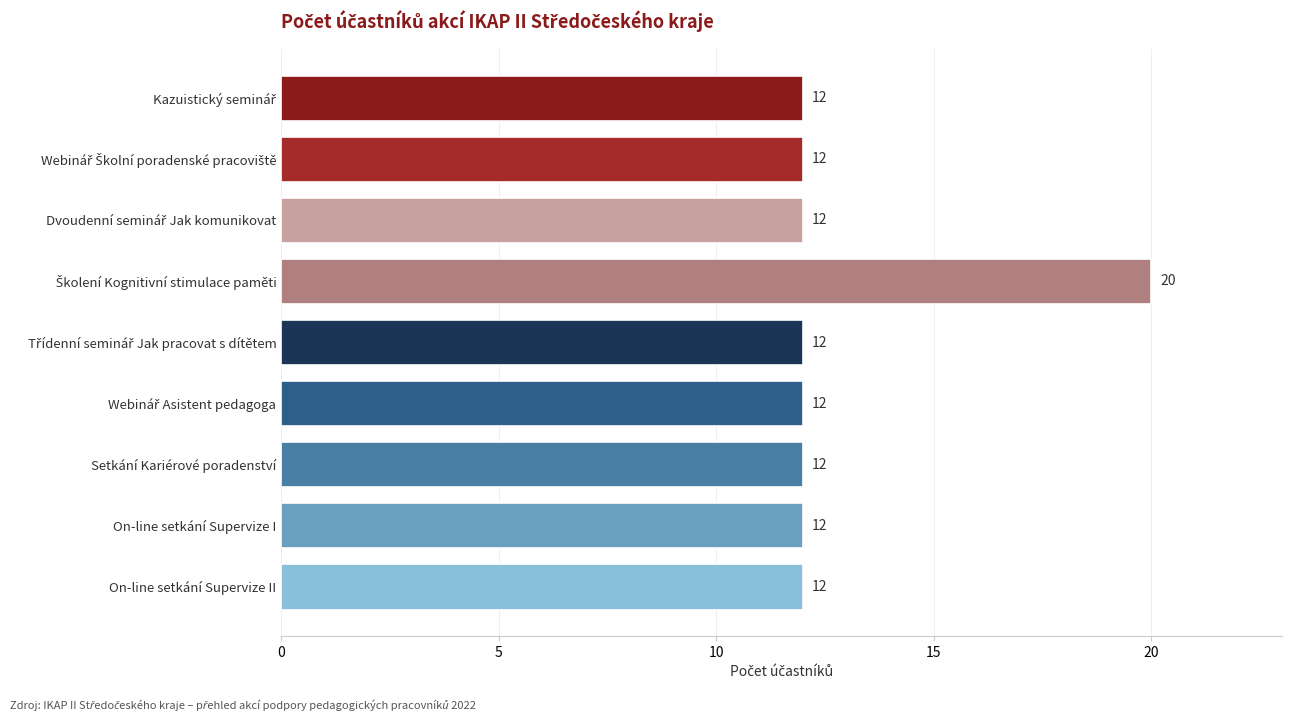

How many bars are there in total?

9